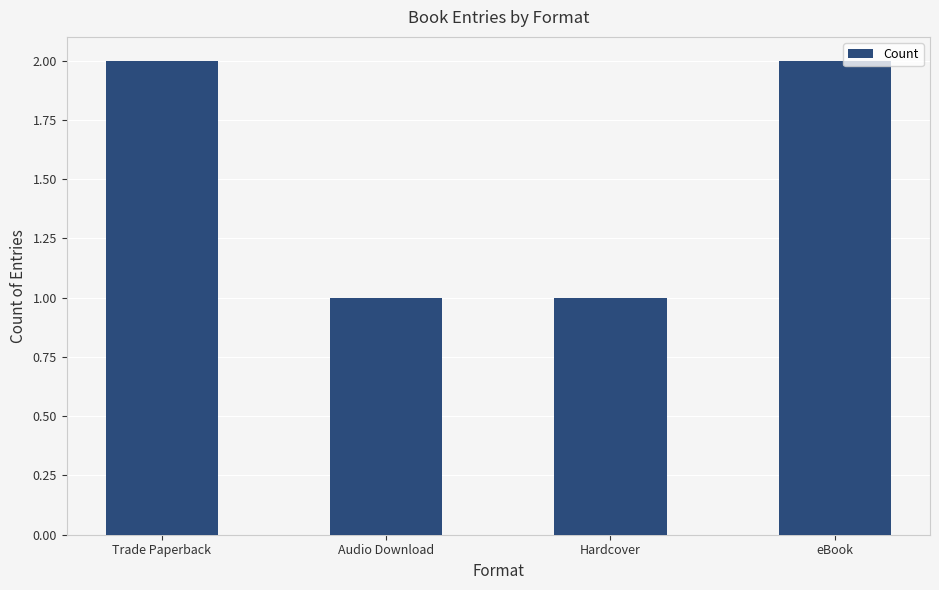

Approximately how many times larger is the value at Hardcover compared to eBook?

0.5